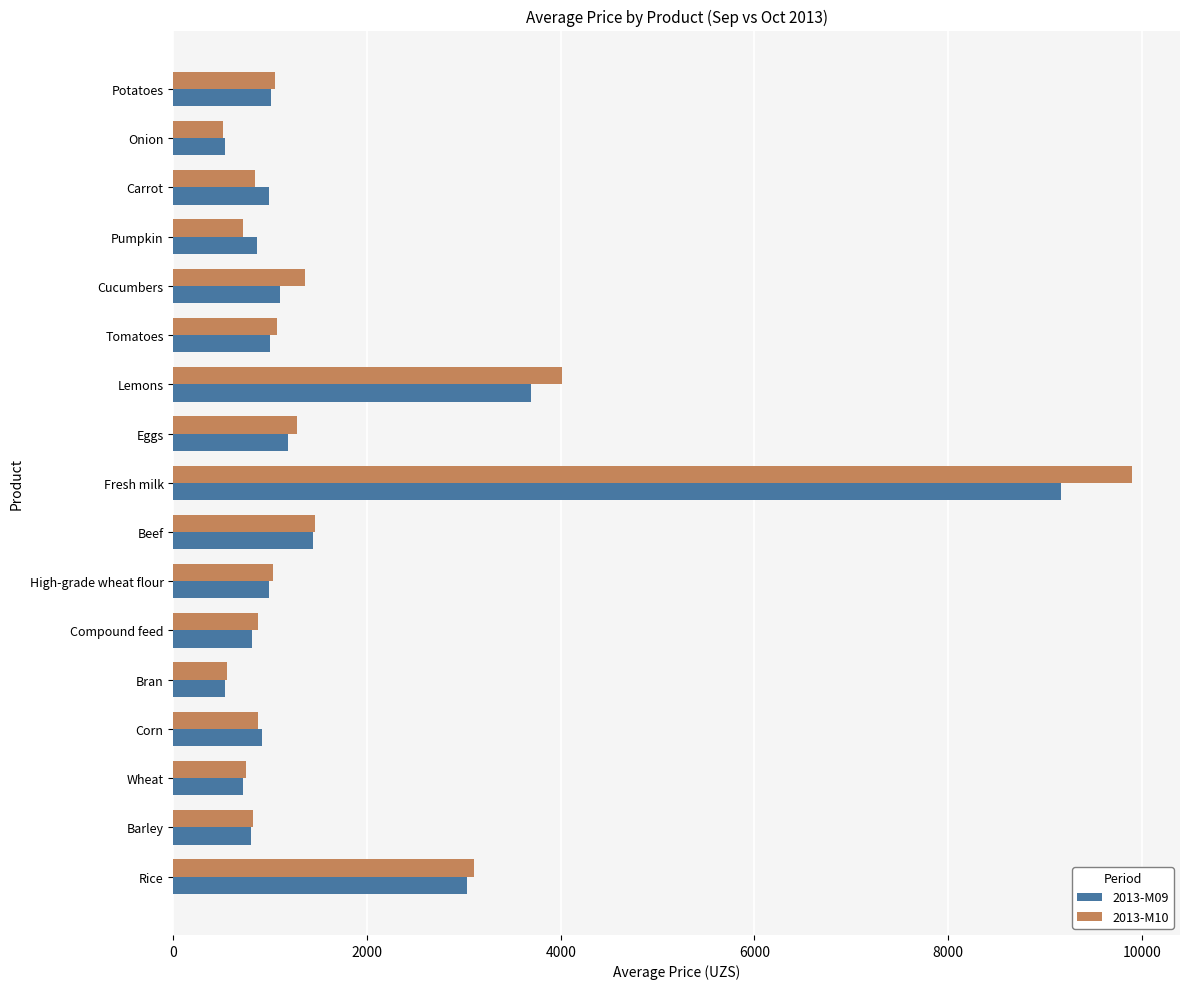

The 2013-M10 series shows 1532 at Compound feed. True or false?

False